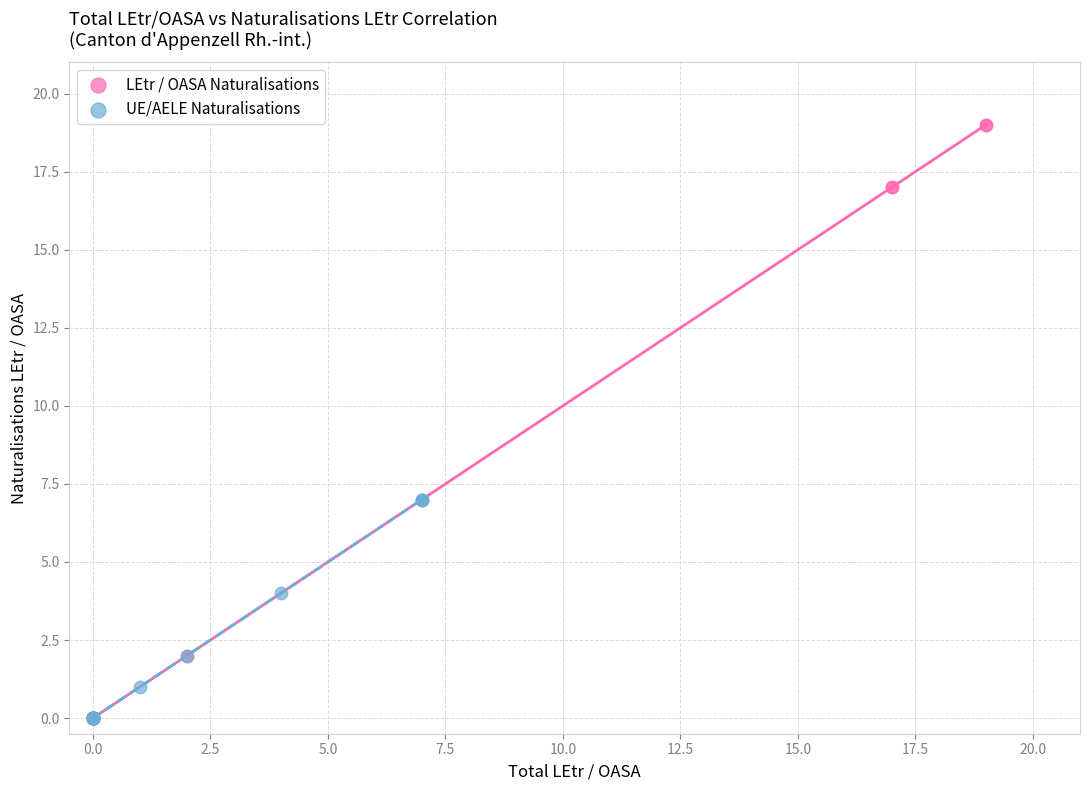

Which series contains the highest Y value?

LEtr / OASA Naturalisations